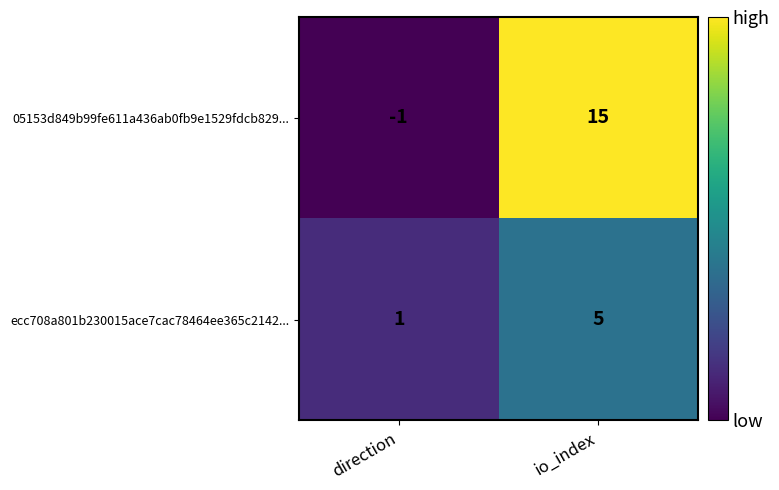

Reading left to right, list all the values displayed in this chart.

05153d849b99fe611a436ab0fb9e1529fdcb829...: direction=-1	io_index=15
ecc708a801b230015ace7cac78464ee365c2142...: direction=1	io_index=5